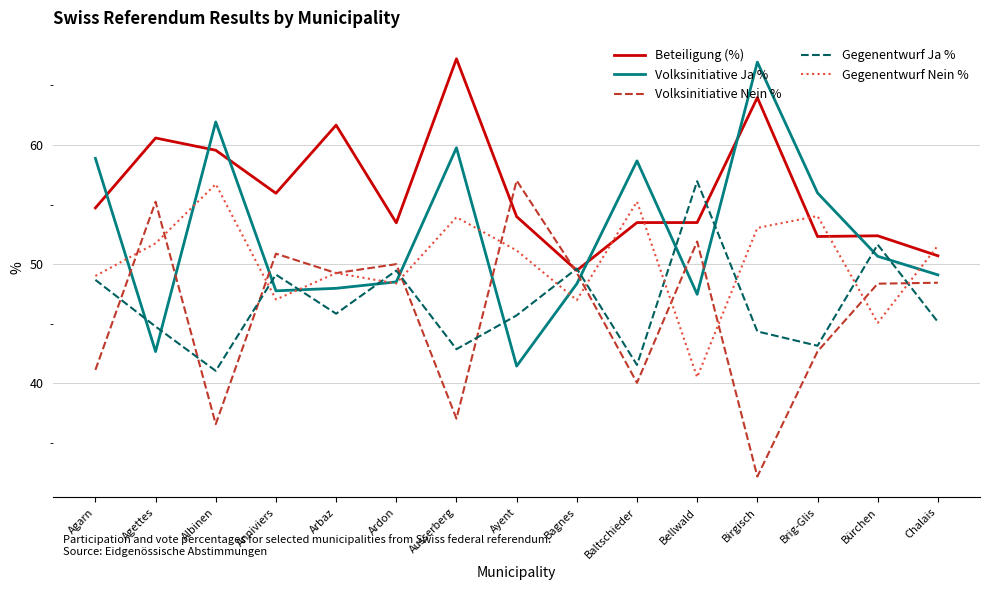

What are all the series names shown in the legend?

Beteiligung (%), Volksinitiative Ja %, Volksinitiative Nein %, Gegenentwurf Ja %, Gegenentwurf Nein %